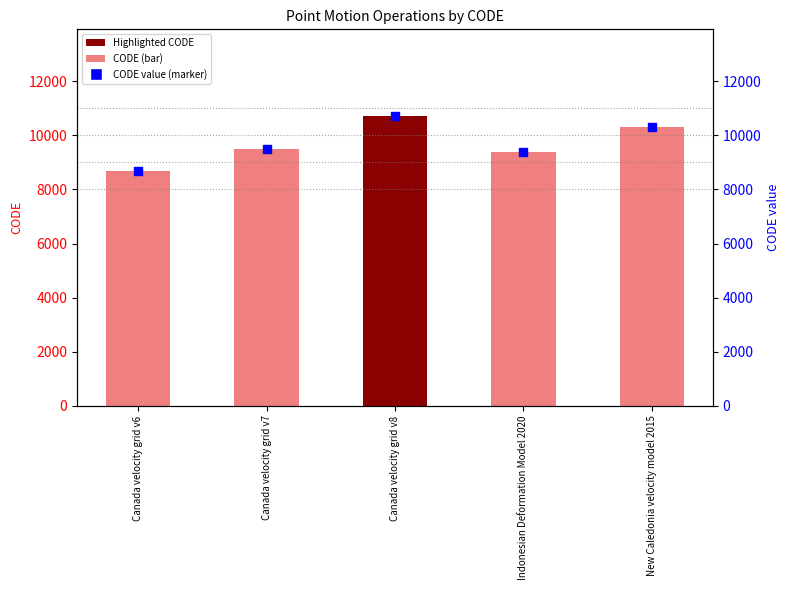

What is the total value across all series at New Caledonia velocity model 2015?

20646